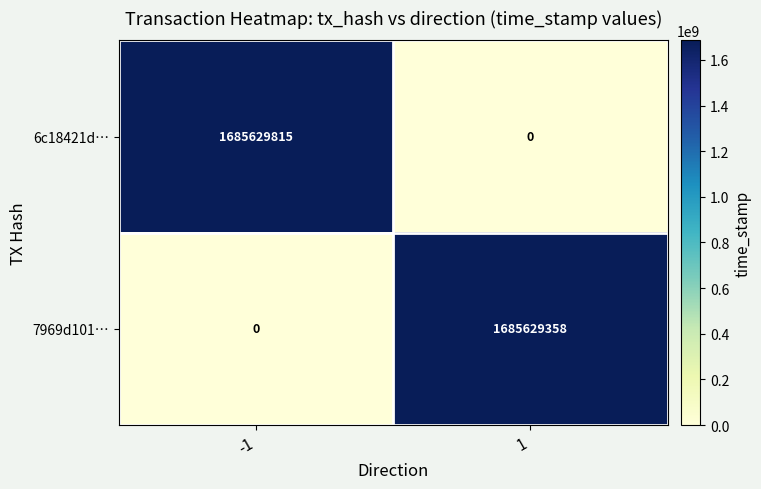

What is the total value across all series at 1?

1685629358